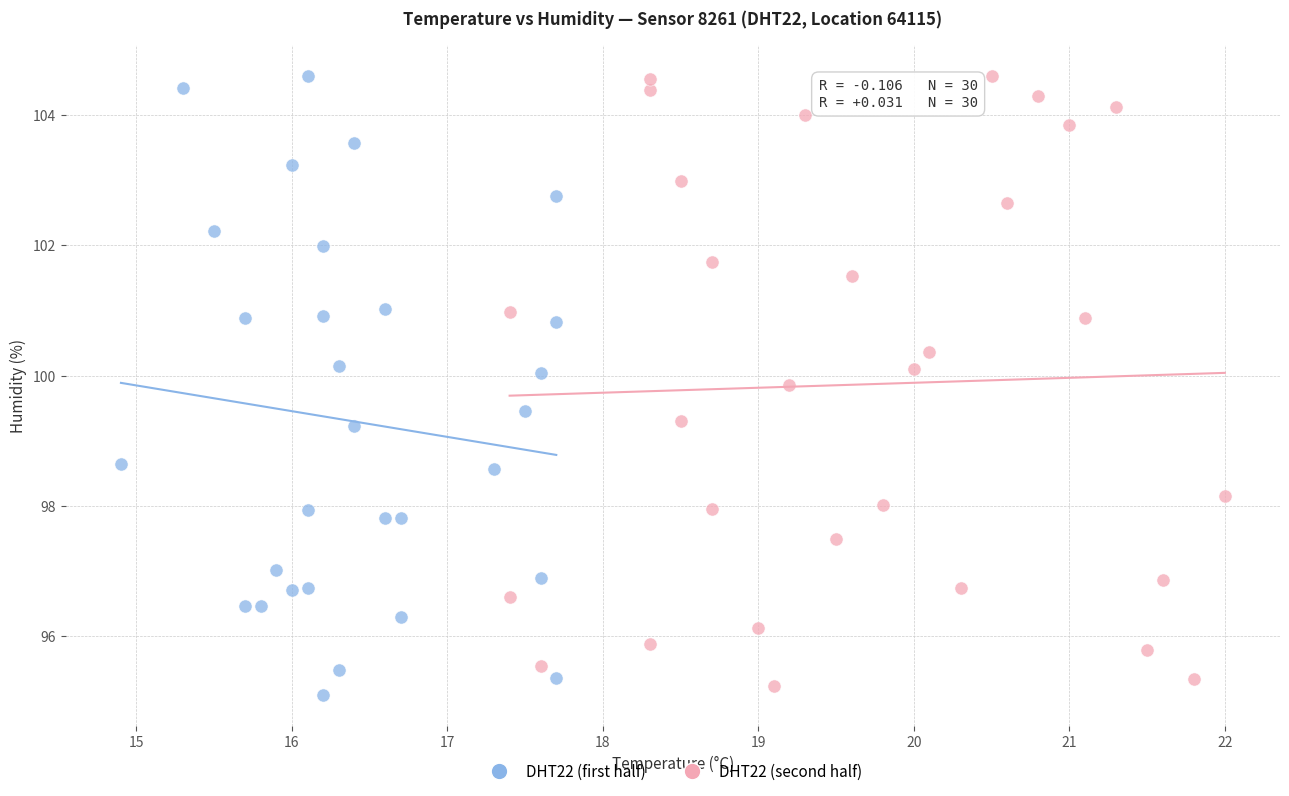

What are all the series names shown in the legend?

DHT22 (first half), DHT22 (second half)